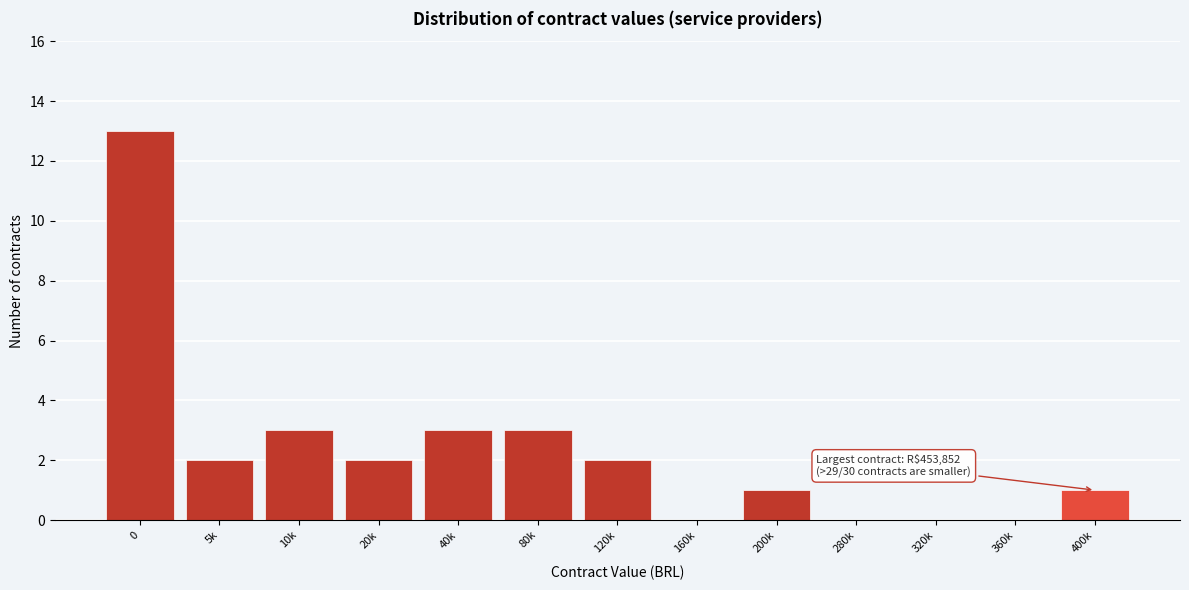

Reading left to right, transcribe all the data shown in this chart.

0=13	5k=2	10k=3	20k=2	40k=3	80k=3	120k=2	160k=0	200k=1	280k=0	320k=0	360k=0	400k=1